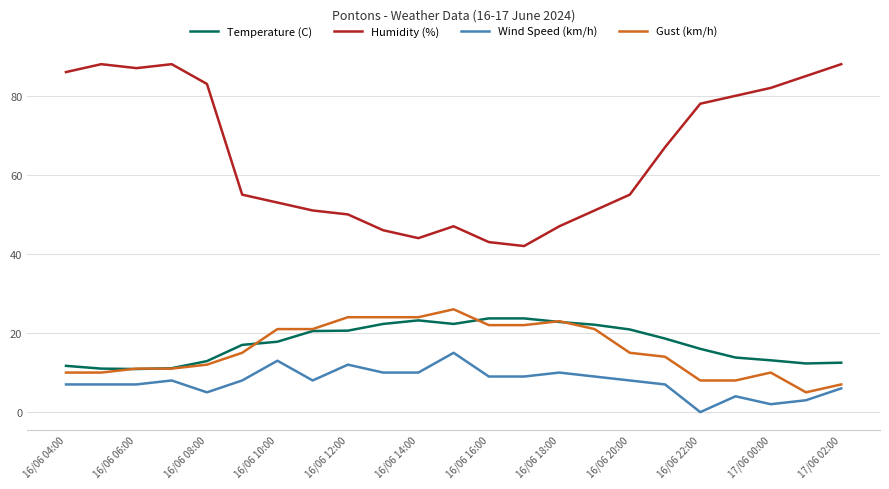

Which series has the largest total across all categories?

Humidity (%)